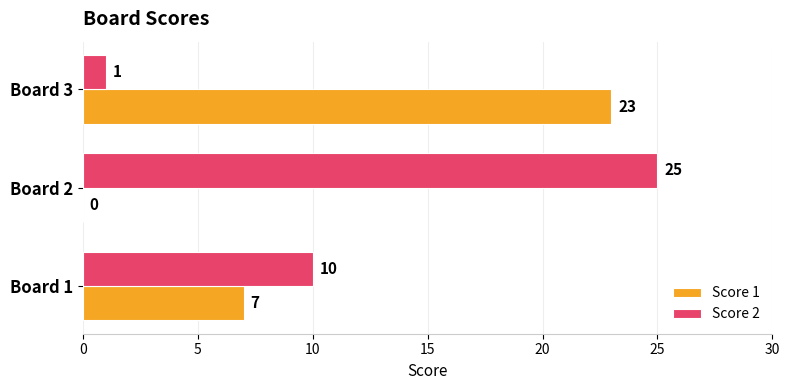

At which label does Score 2 reach its peak?

Board 2